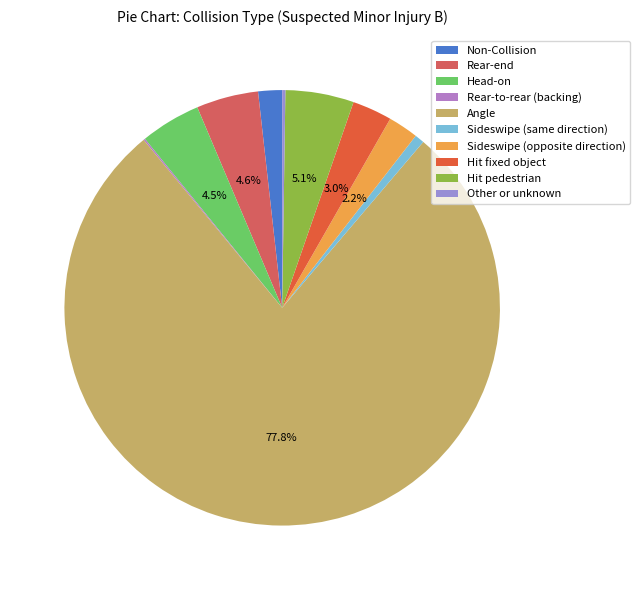

Does Angle represent more than half of the total?

Yes